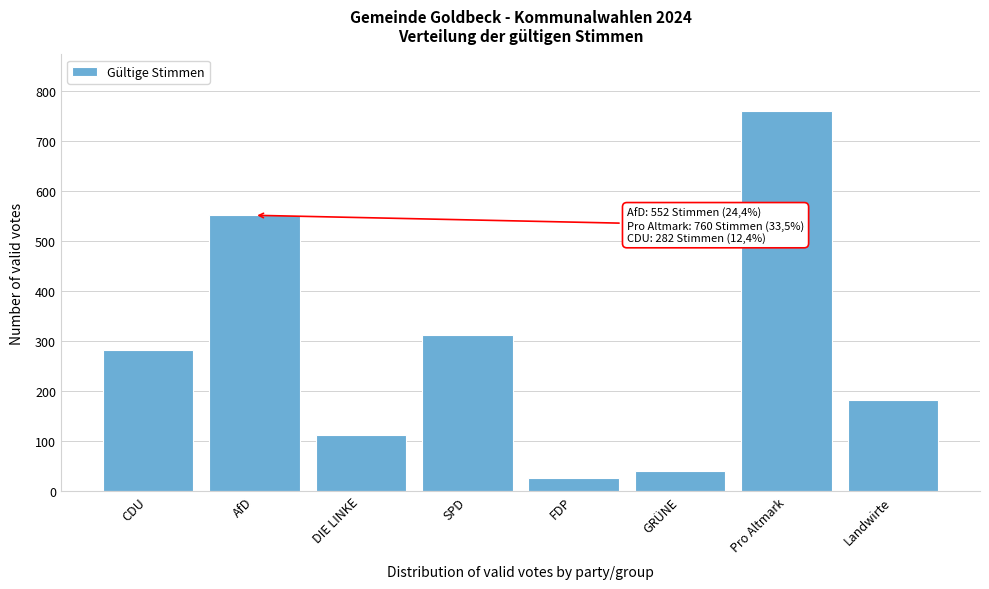

Reading left to right, what are all the values shown in this chart?

282	552	112	313	25	40	760	182